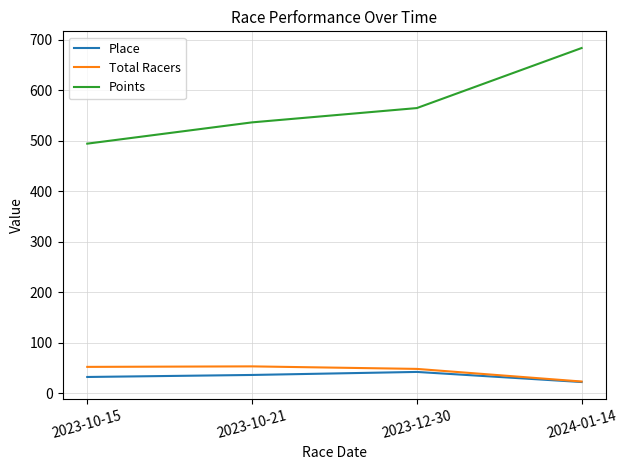

Which series has the widest spread of values?

Points